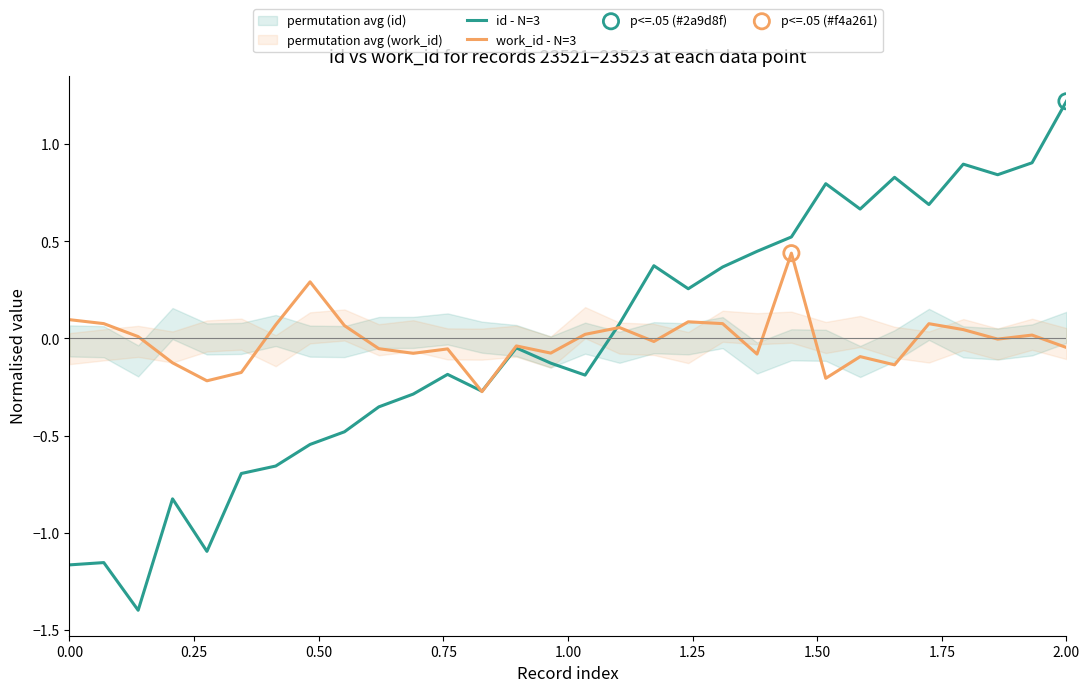

At which category is the sum across all series the highest?

29